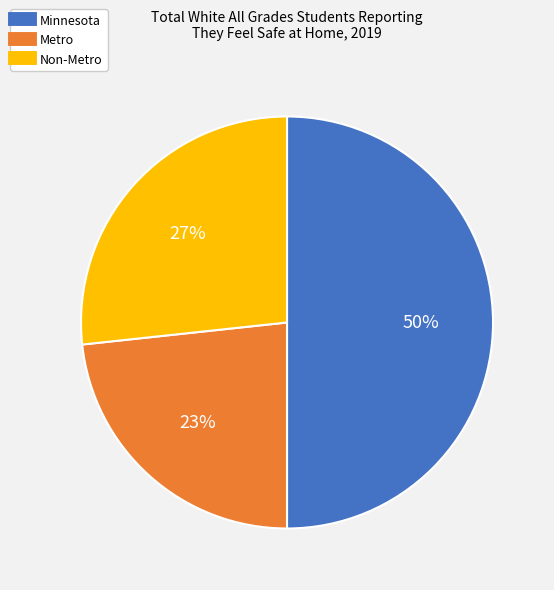

To the nearest percent, what is the average slice percentage?

33%